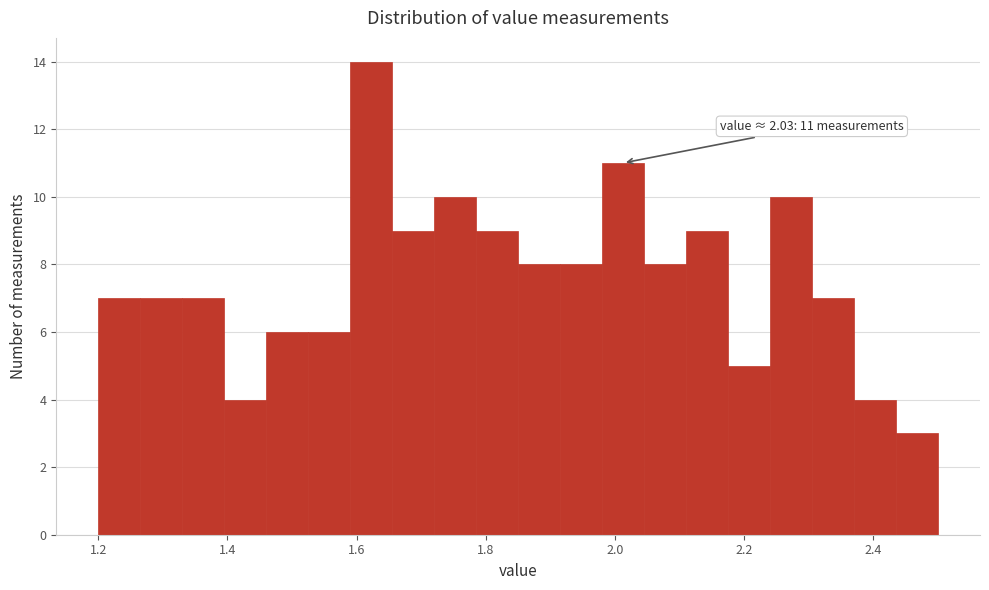

Read against the x-axis, roughly where is the centre of the tallest bar?

1.62